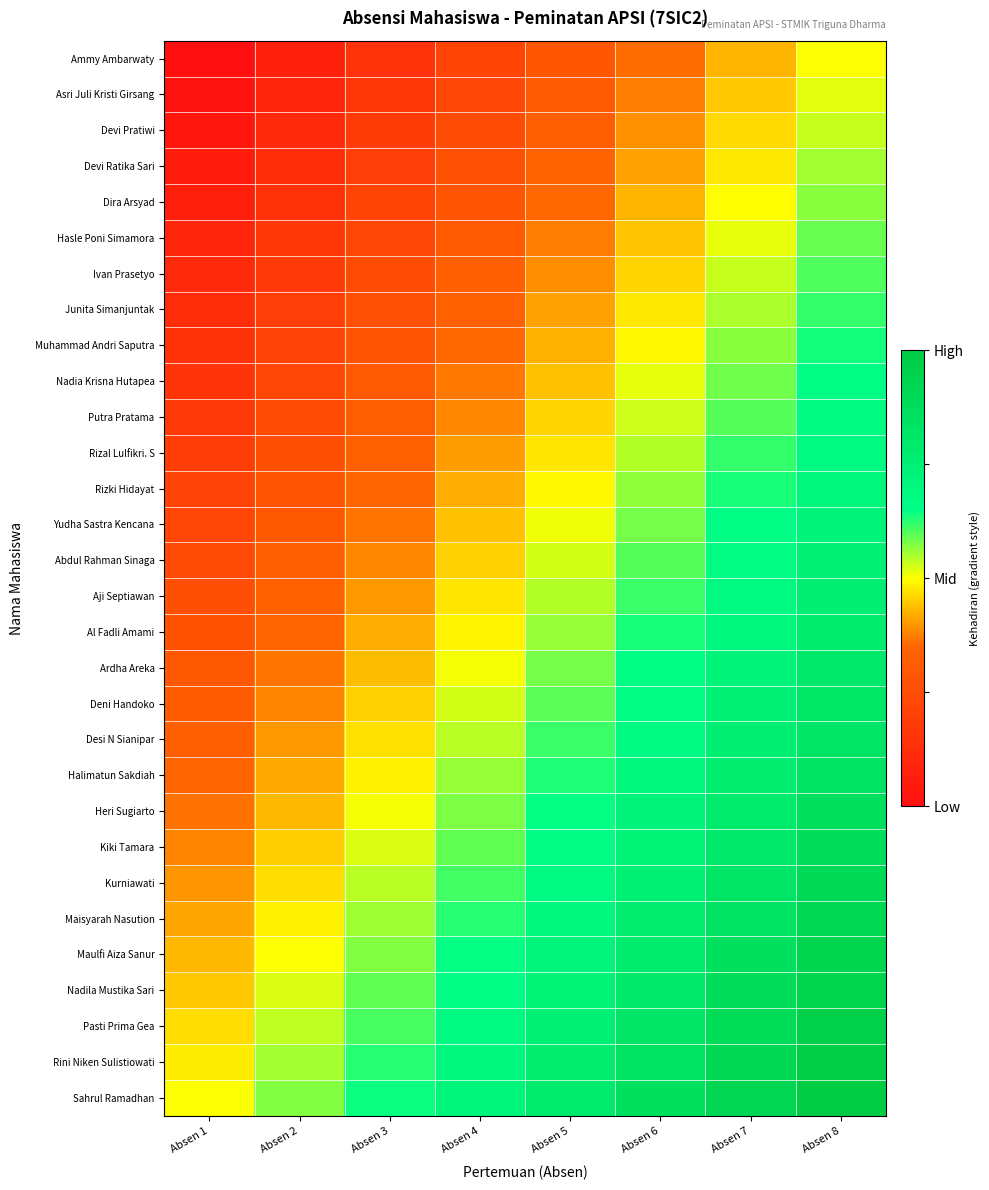

At which category is the sum across all series the highest?

Absen 8